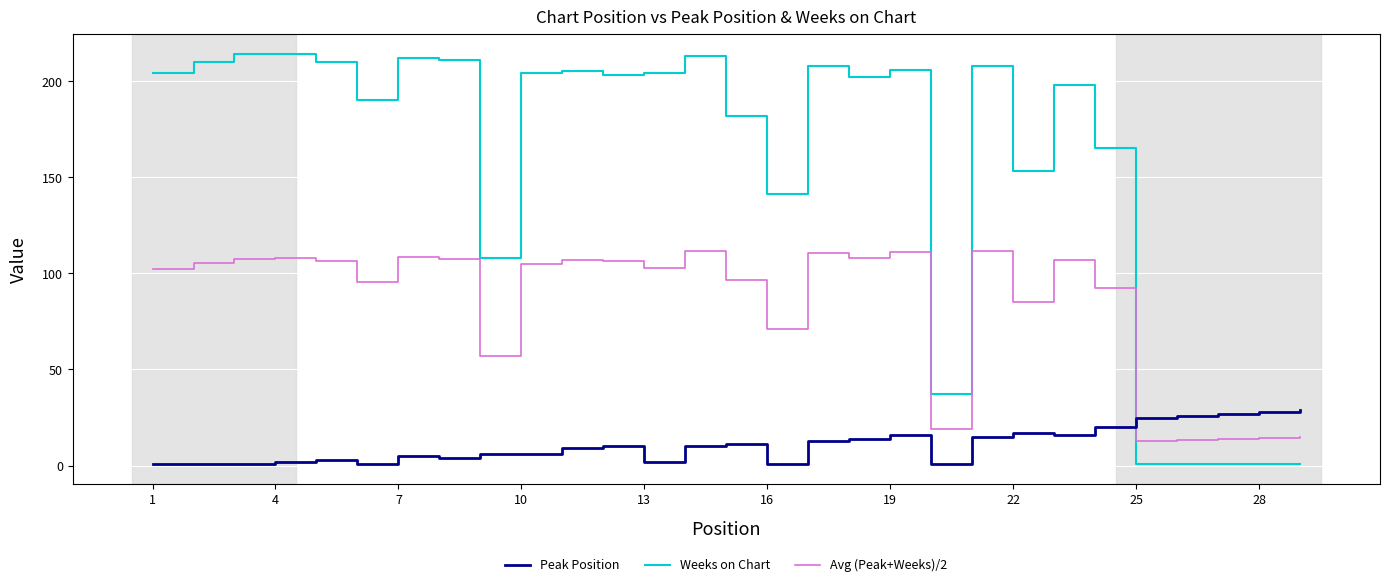

What is the greatest value displayed?

214.0